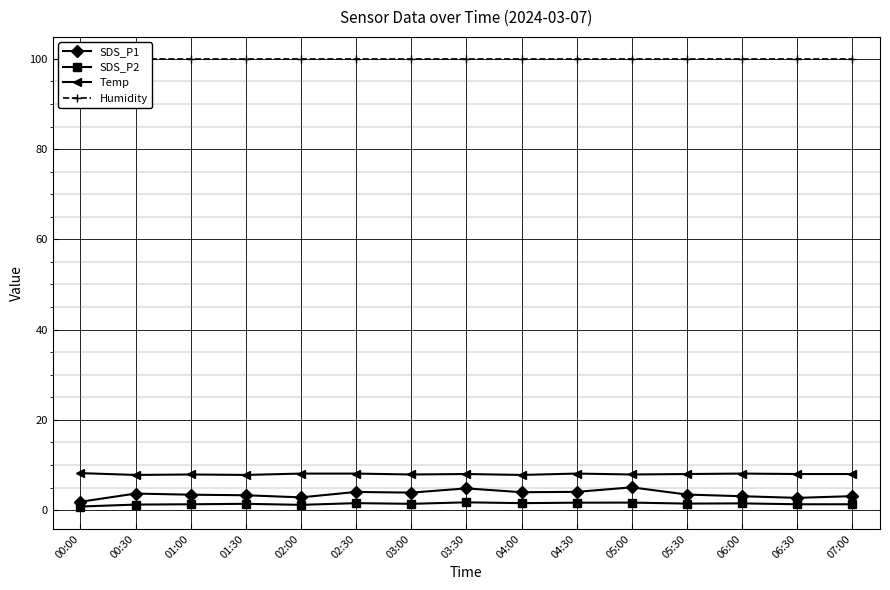

The SDS_P1 series shows 3.4 at 01:00. True or false?

True